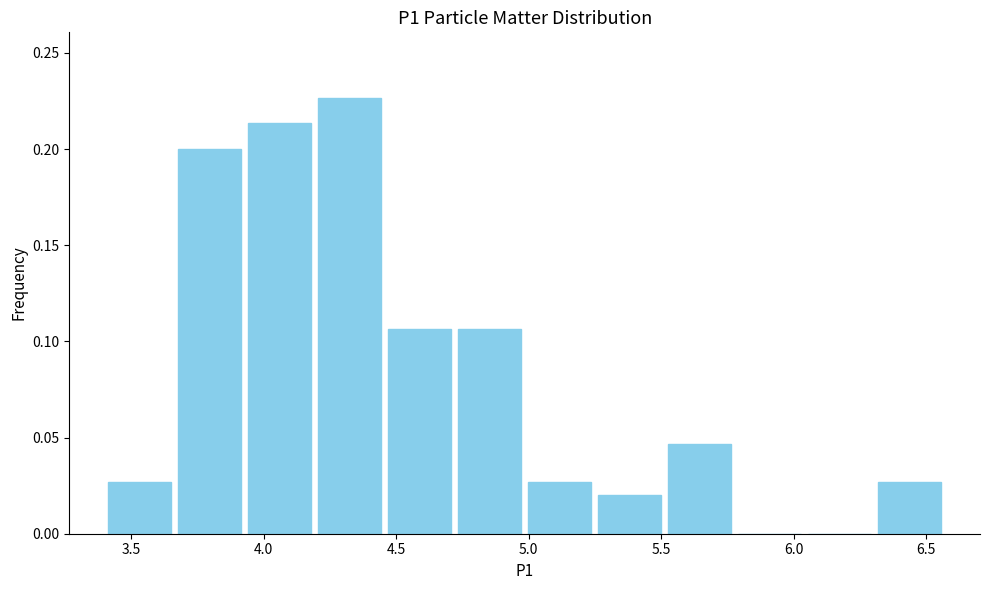

Over which range of the x-axis is the bar tallest?

4.20 to 4.45